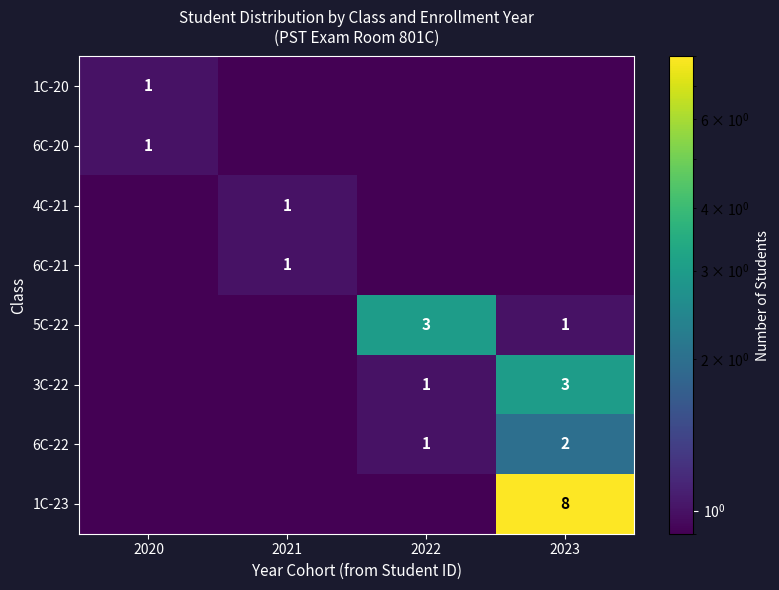

Between 2021 and 2023, which is larger?

2021